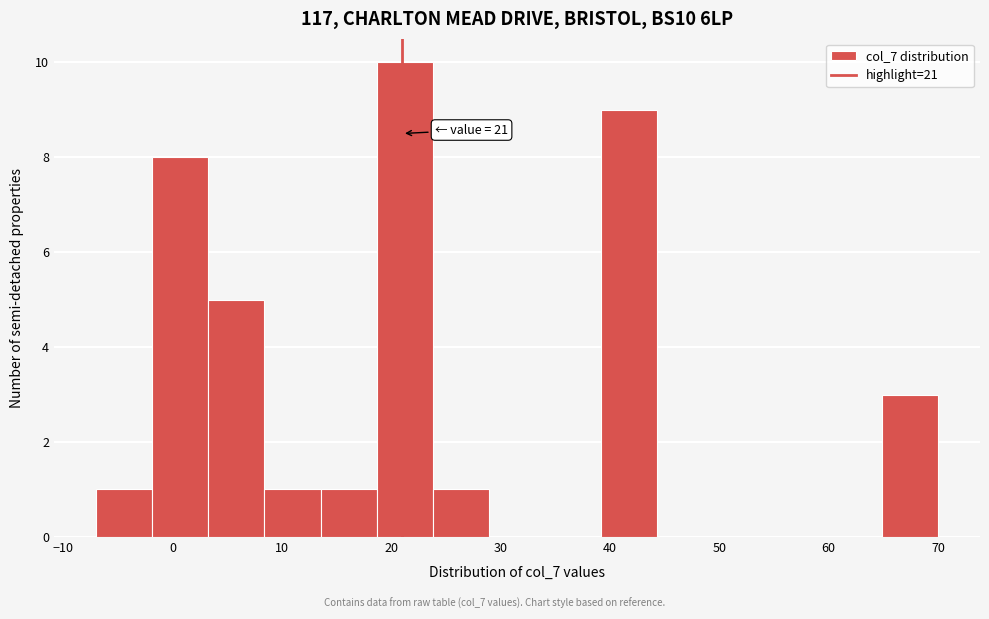

Over which range of the x-axis is the bar tallest?

19 to 24